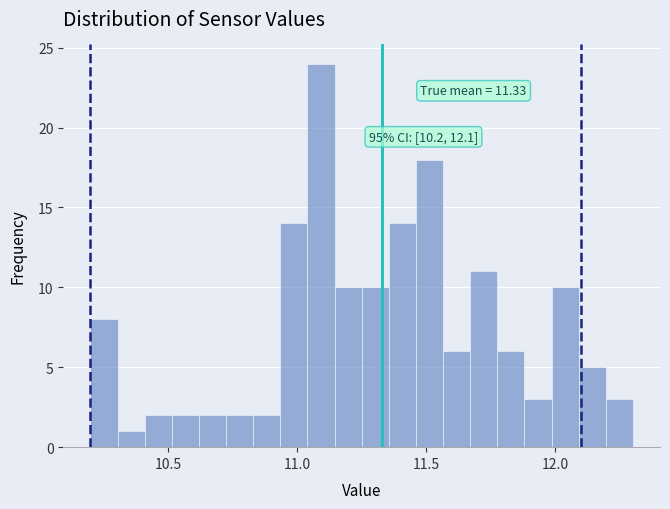

Read against the x-axis, roughly where is the centre of the tallest bar?

11.10